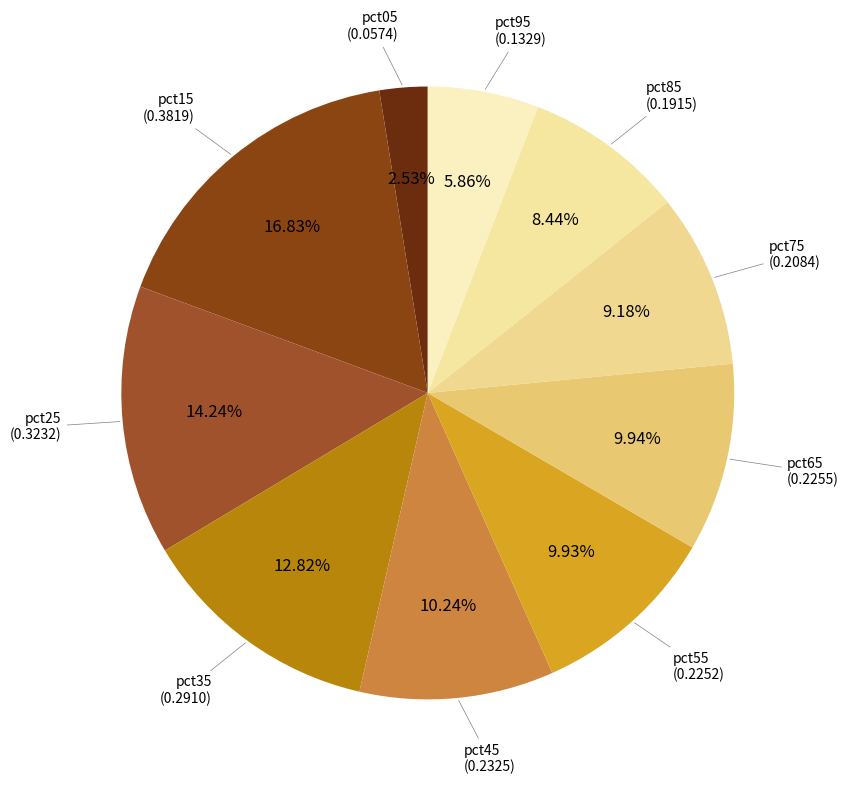

Which category has the biggest portion of the pie?

pct15